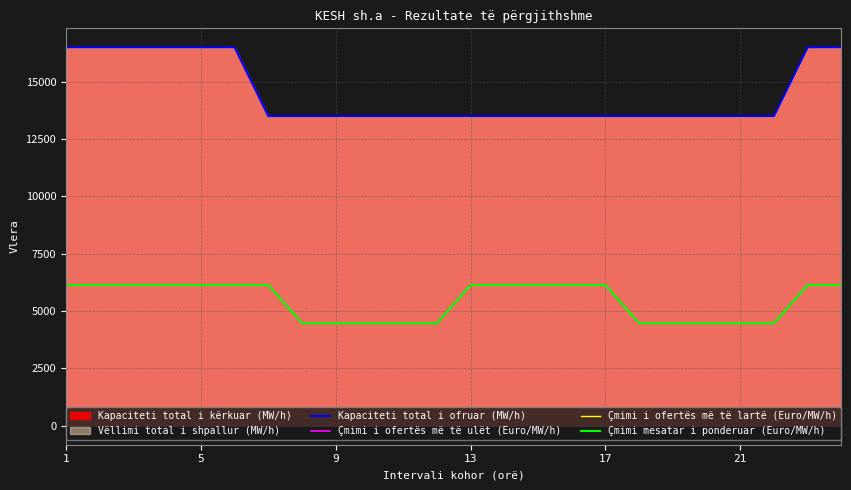

How many Çmimi i ofertës më të lartë (Euro/MW/h) values are between 4470 and 6135?

24